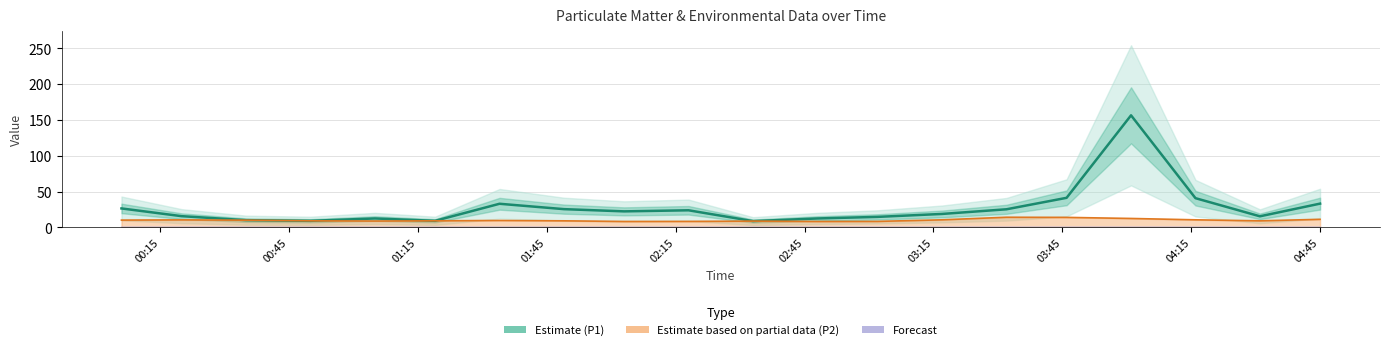

What value does the Estimate (P1) series have at 01:15?

10.1